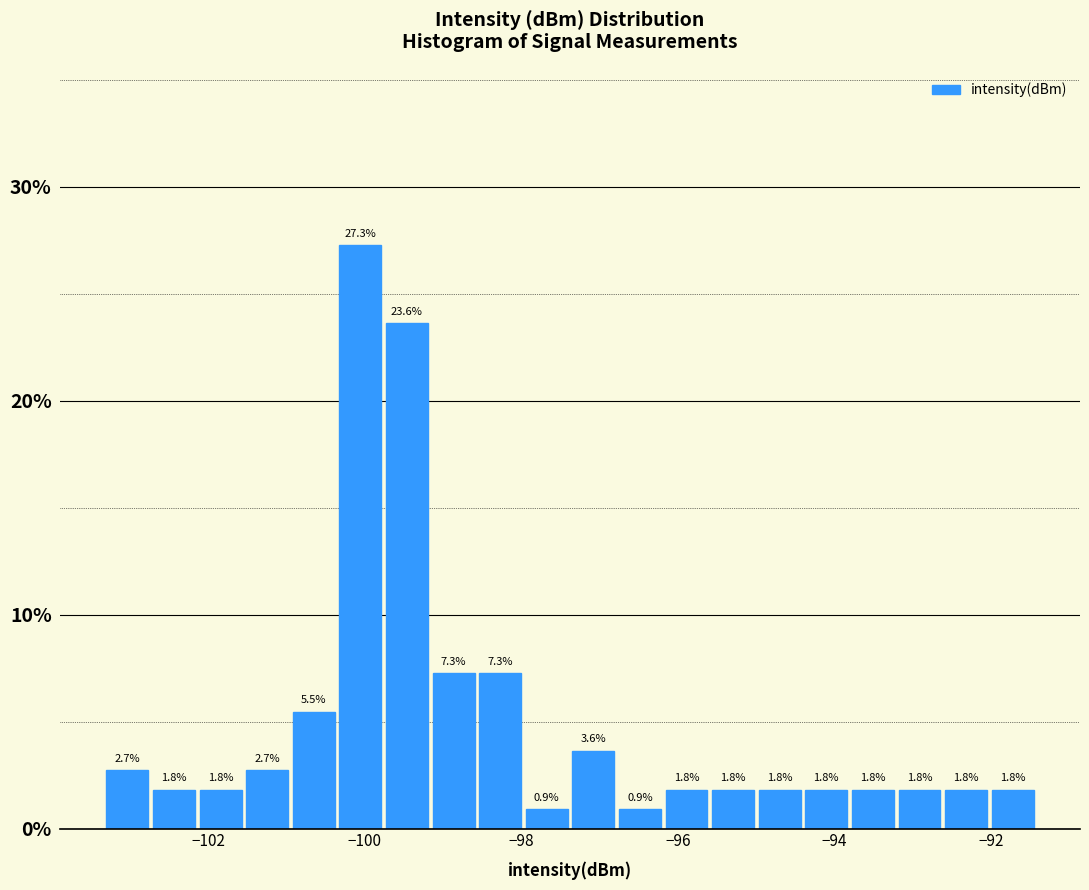

Around what value on the x-axis is the tallest bar? Give the approximate position of its centre, as read against the axis.

-100.0